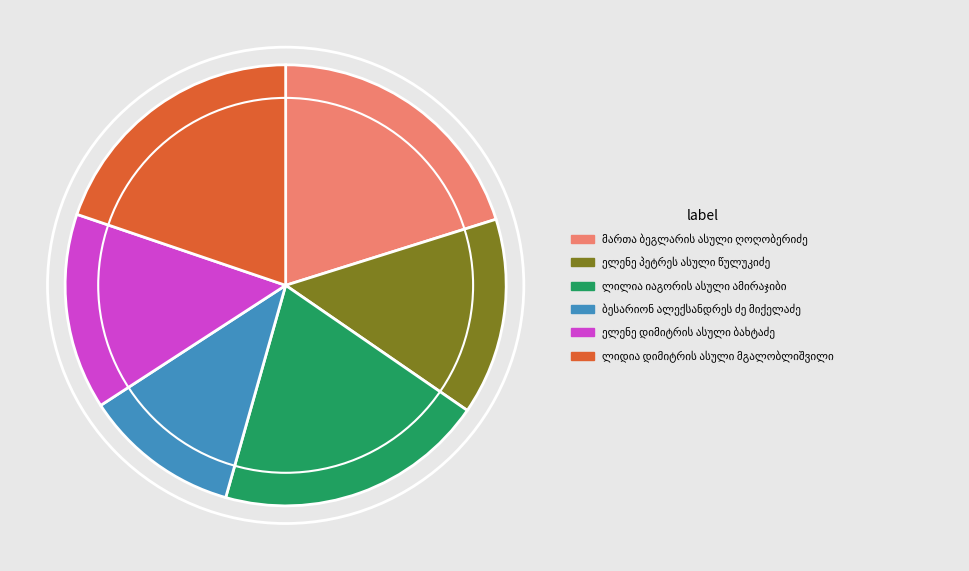

Is there a majority slice in this chart?

No